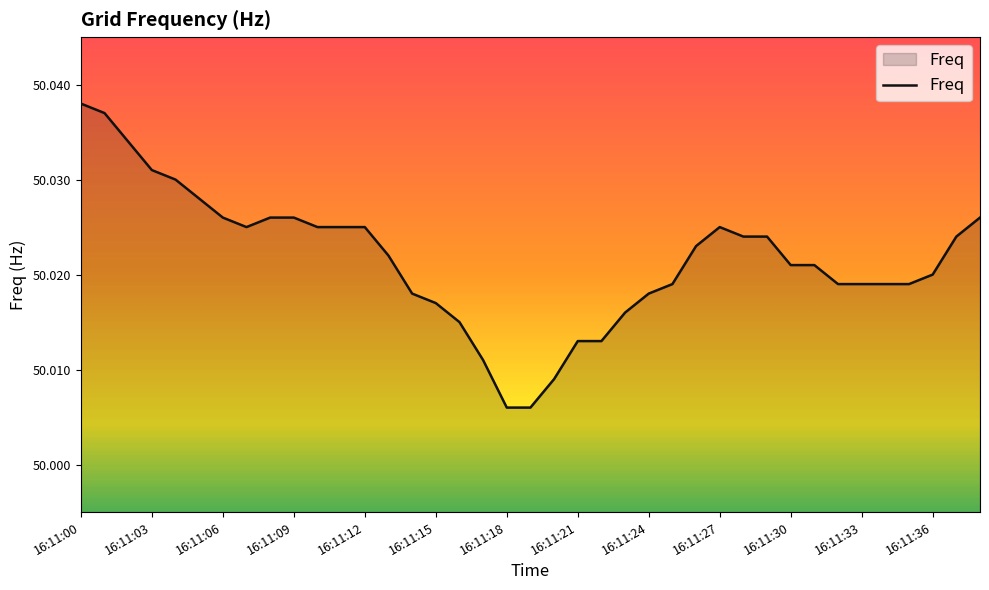

At which category does the chart reach its peak across all series?

16:11:00